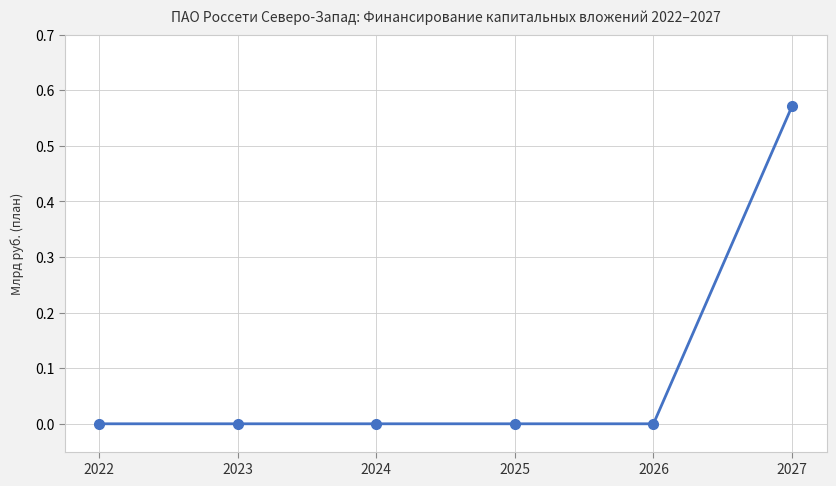

Between 2023 and 2027, which is larger?

2027